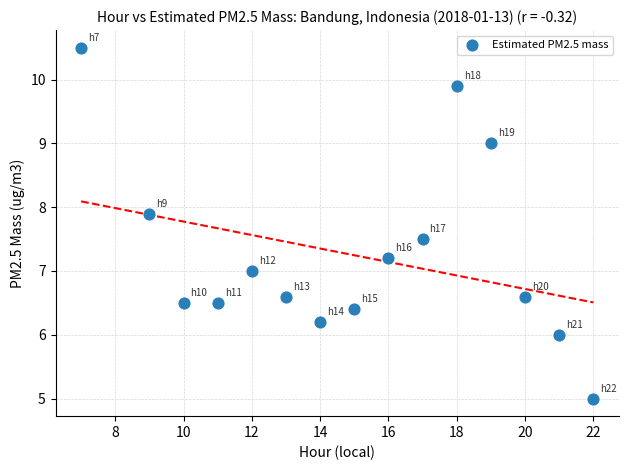

What is the range of Y values (max minus min)?

5.5